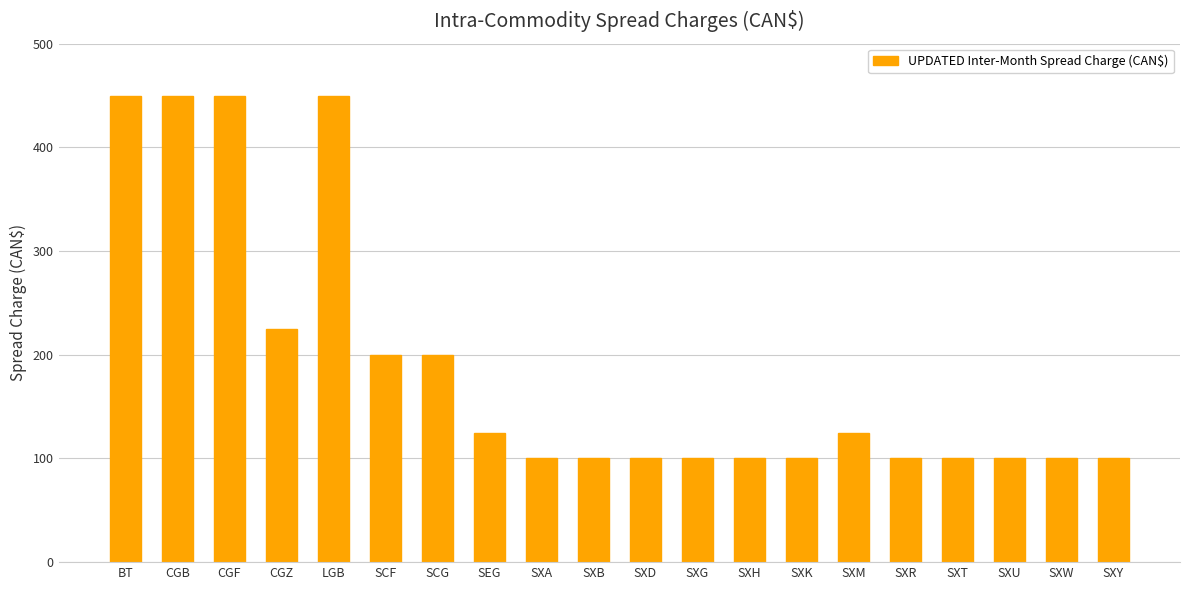

Is it true that the value at SXT is 100?

True